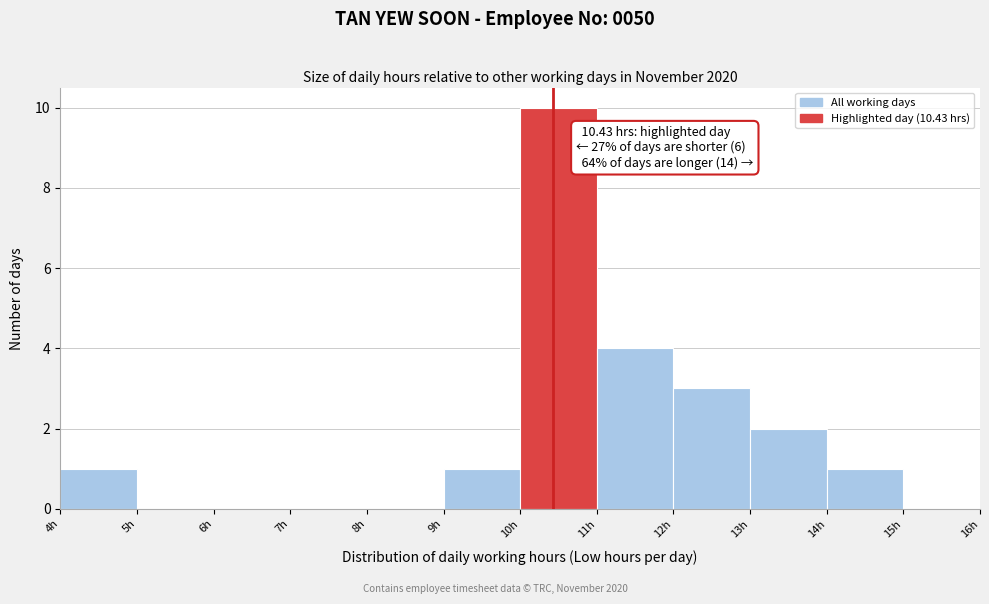

Which range on the x-axis has the tallest bar?

10 to 11